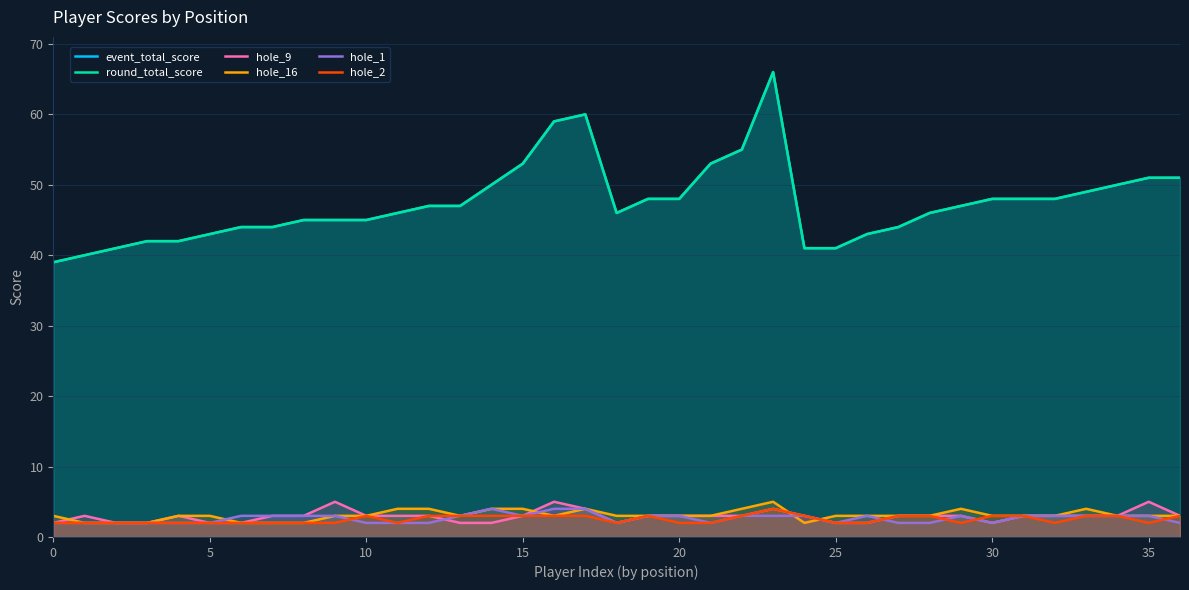

Which label corresponds to the largest value in the chart?

23